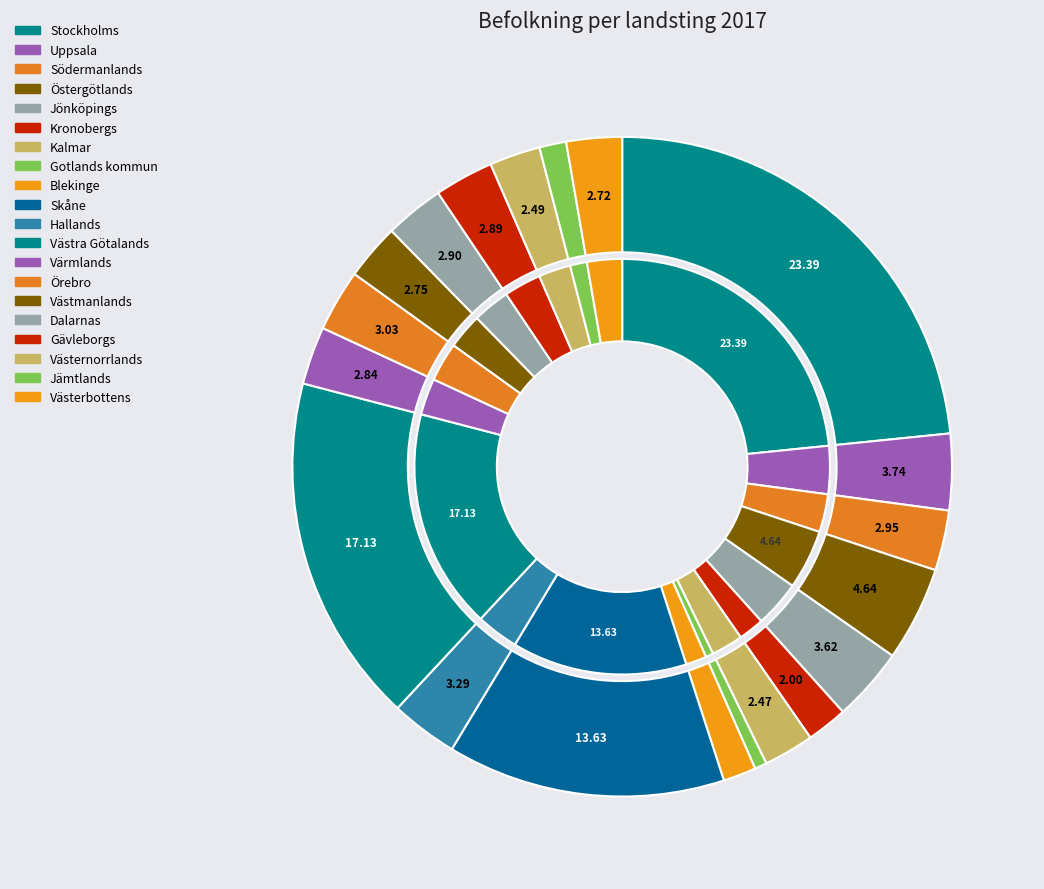

Which slice is the largest?

Stockholms